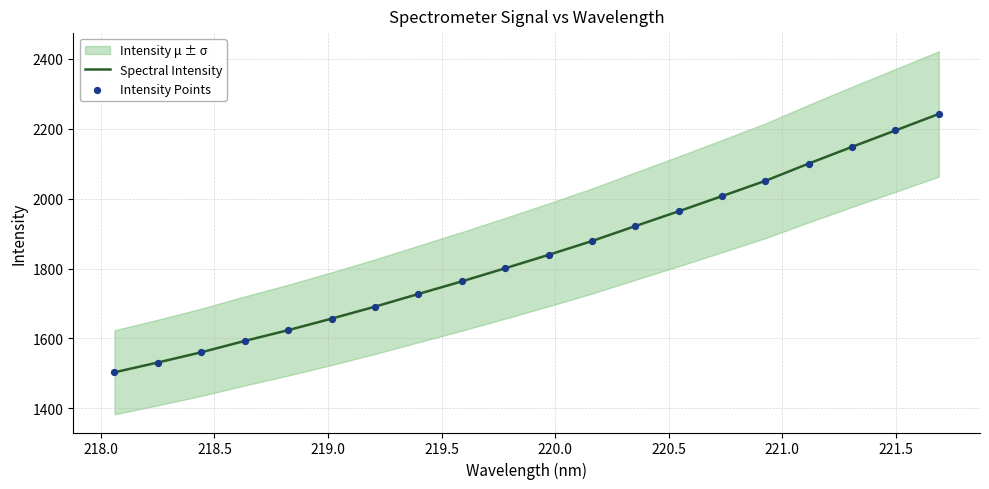

What is the minimum value for Spectral Intensity?

1503.3